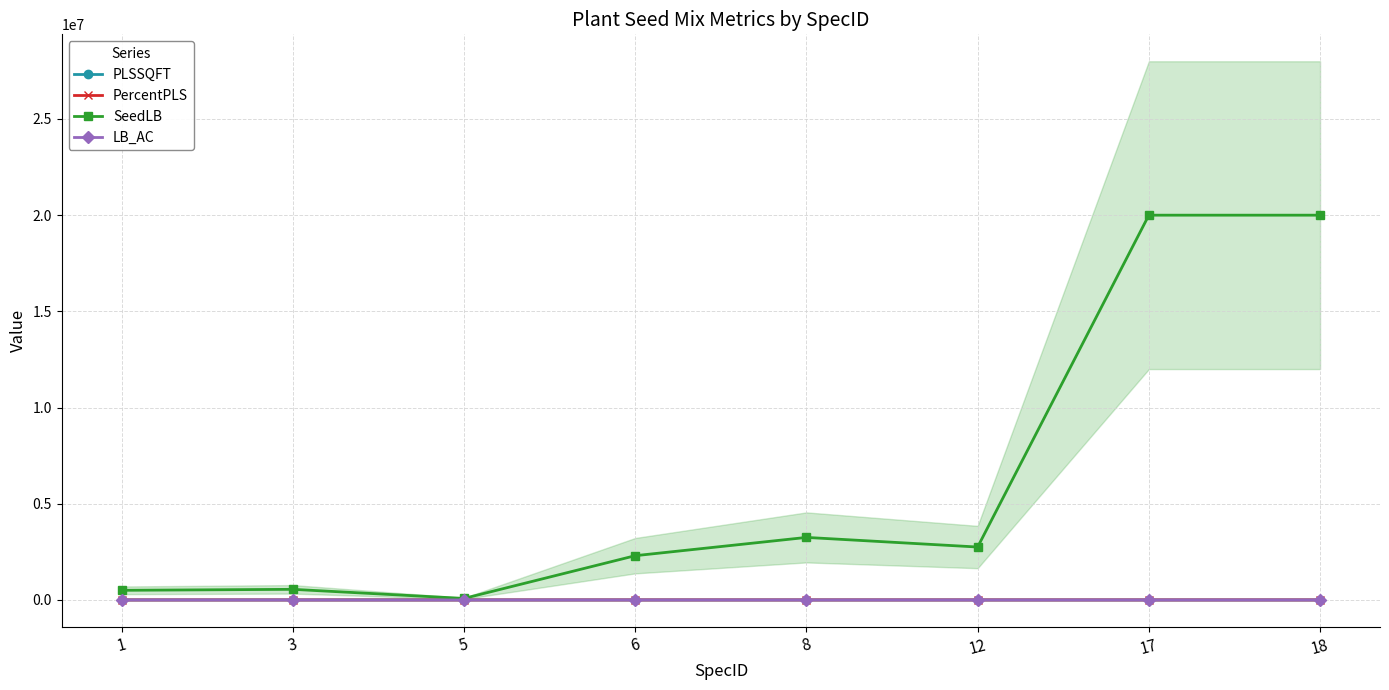

Does the chart display data point markers on the line(s)?

Yes